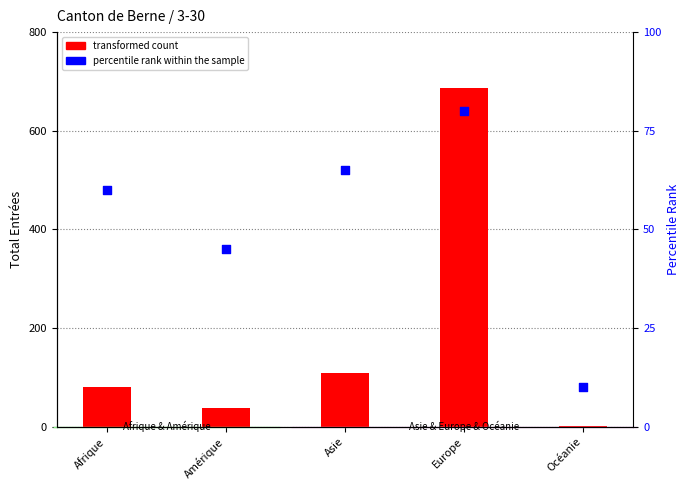

What is the total value across all series at Amérique?

82